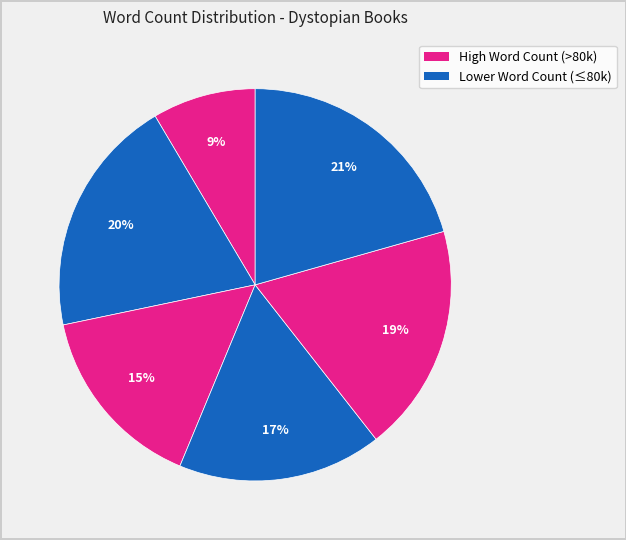

Count the number of slices in the pie.

6